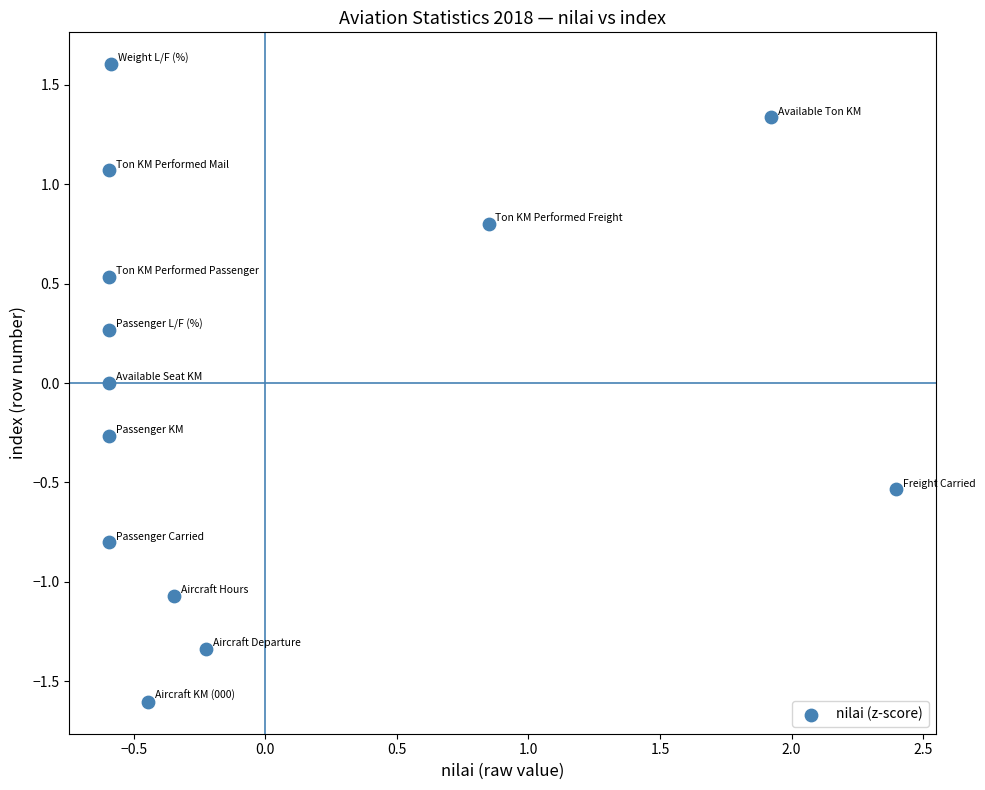

What is the range of Y values (max minus min)?

3.2